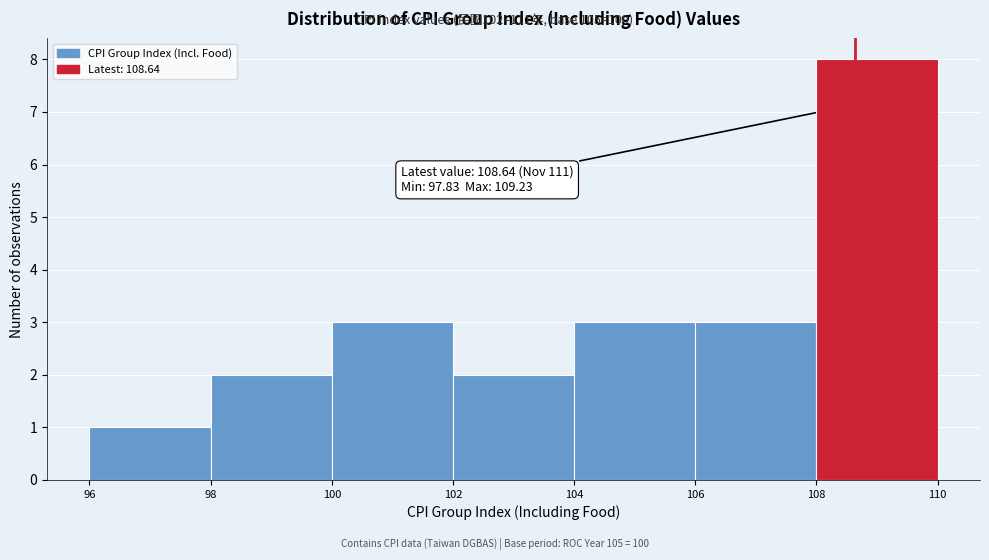

Over which range of the x-axis is the bar tallest?

108 to 110